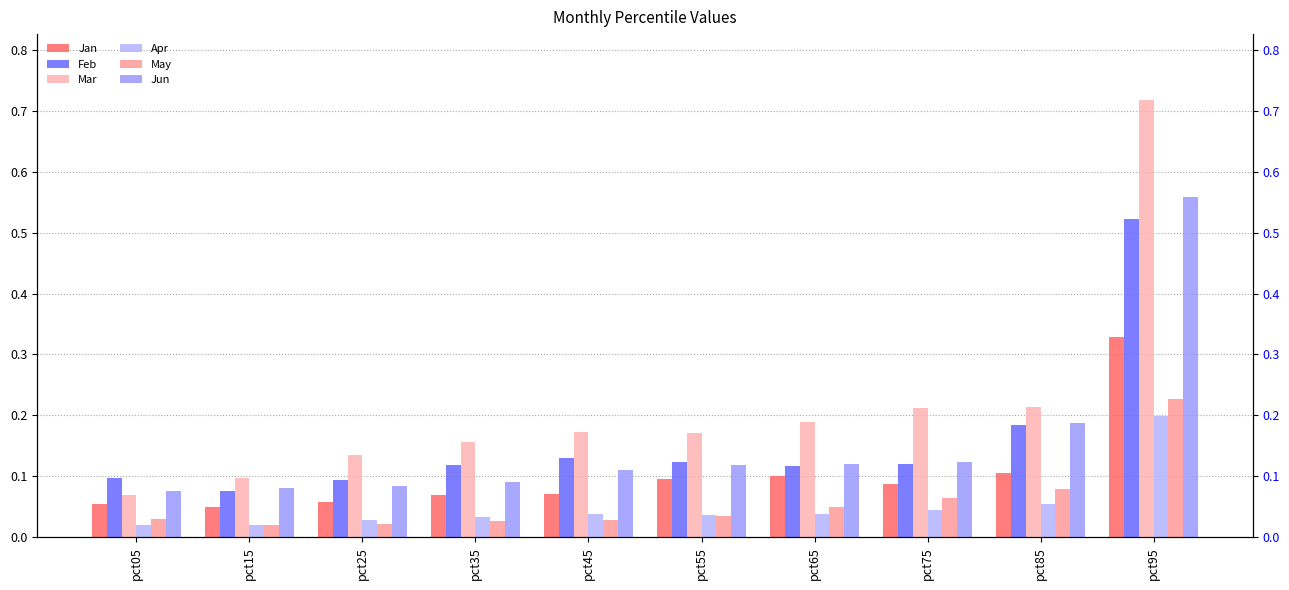

At which category is the sum across all series the highest?

pct95